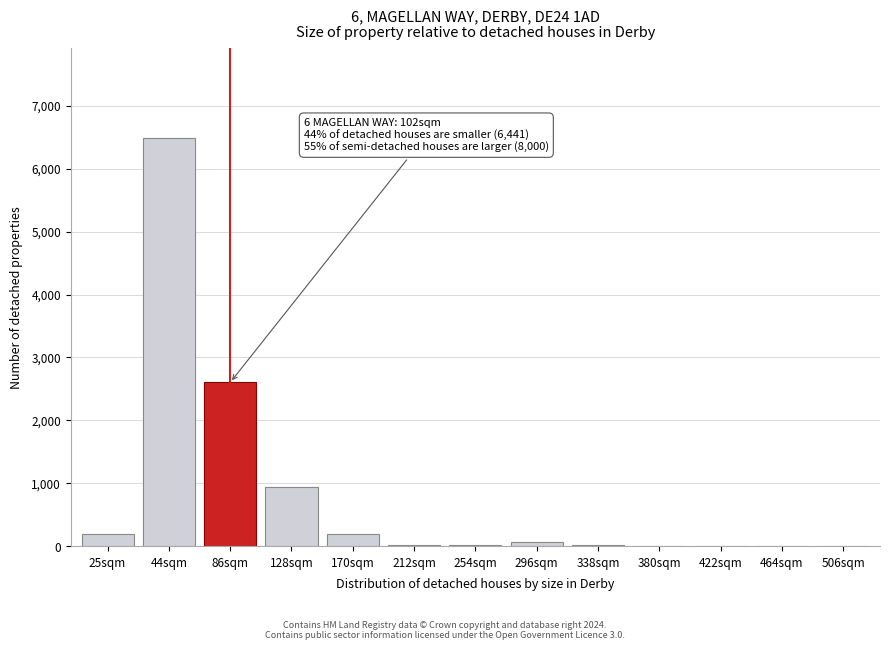

Which has a higher value, 170sqm or 86sqm?

86sqm